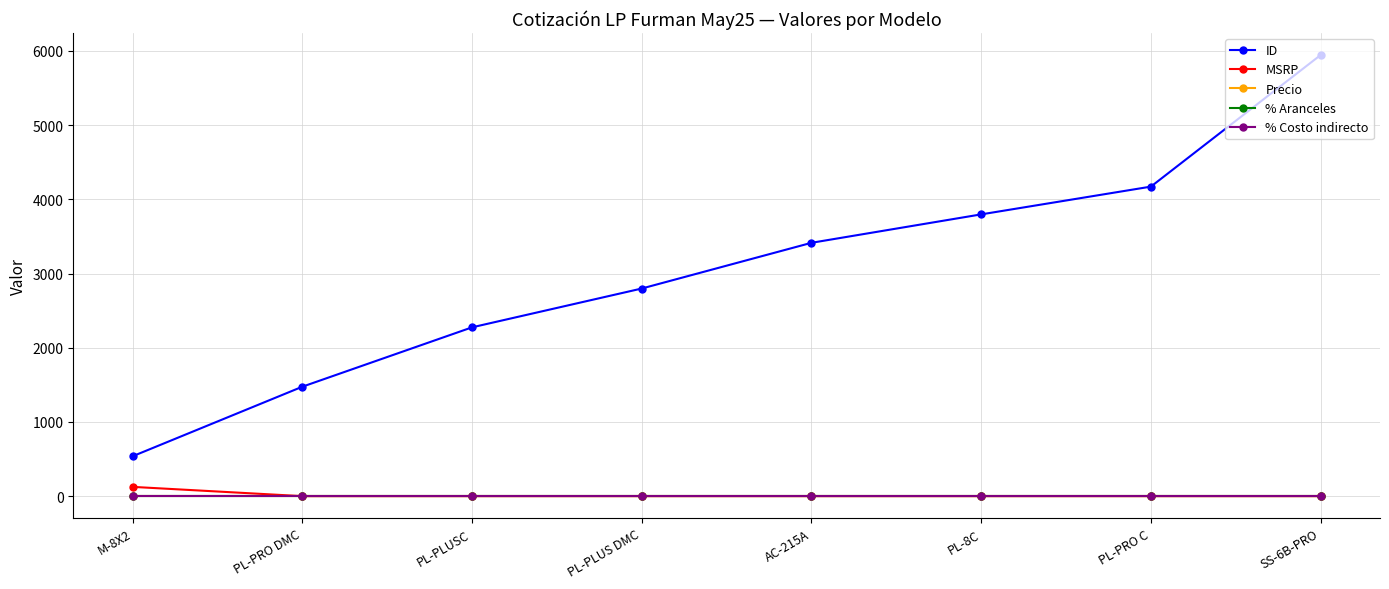

True or false: ID and Precio cross at least once.

False